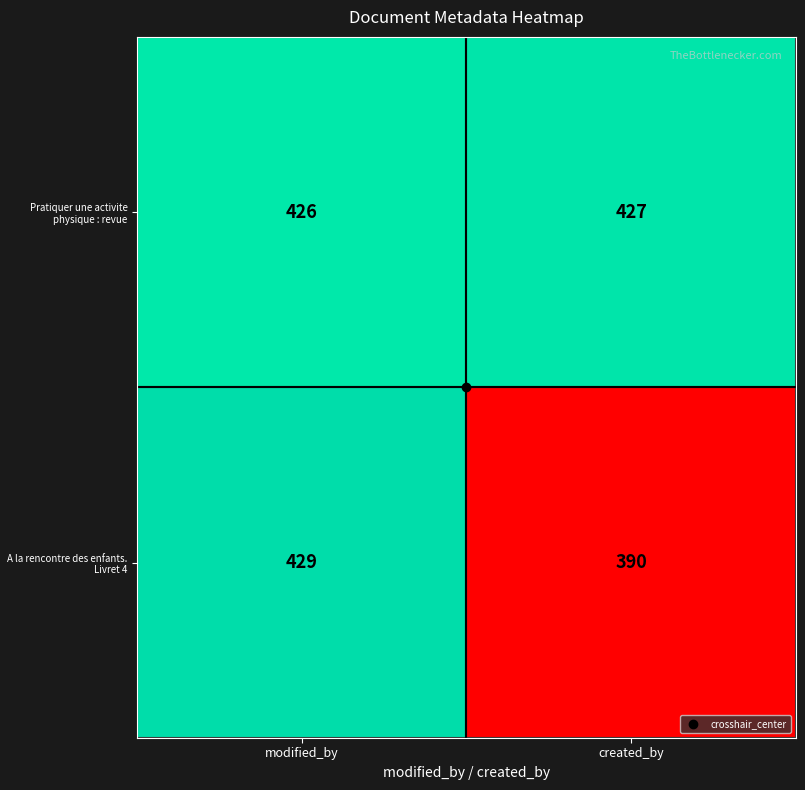

What is the sum of all A la rencontre des enfants. Livret 4 values?

819